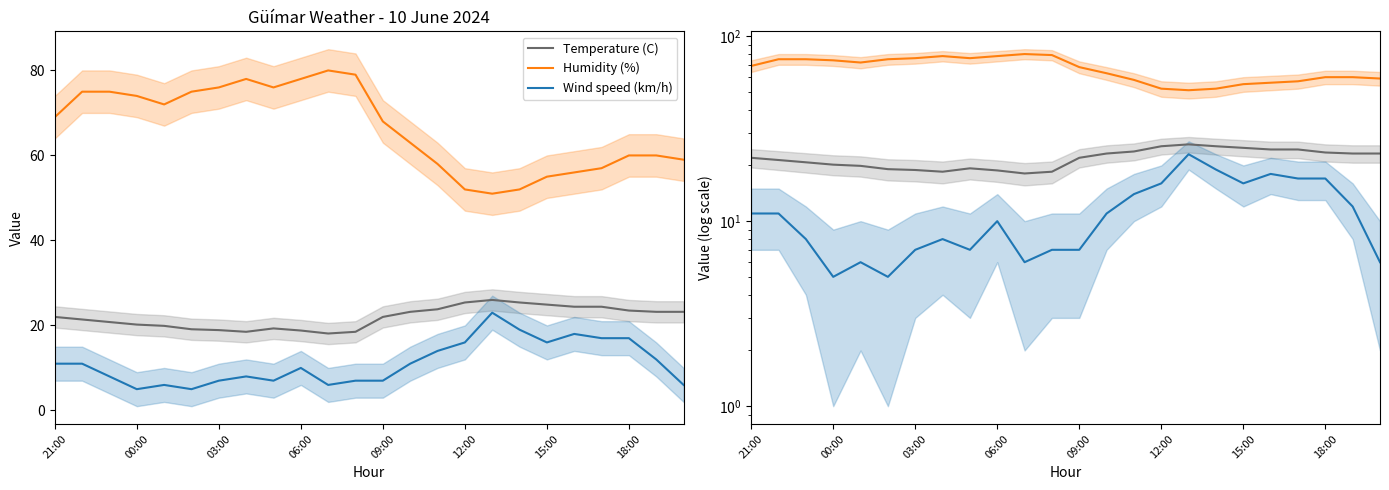

In Temperature (C), how many points are lower than both neighbors (excluding endpoints)?

2